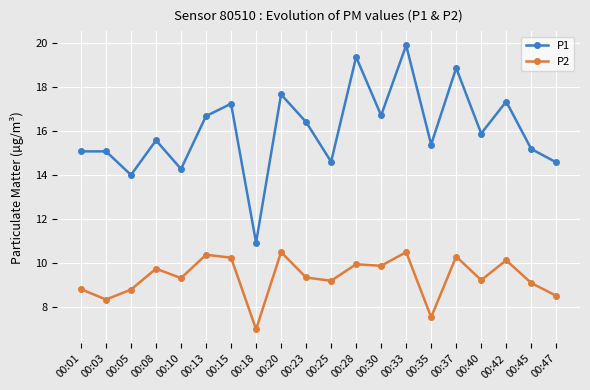

What are all the series names shown in the legend?

P1, P2